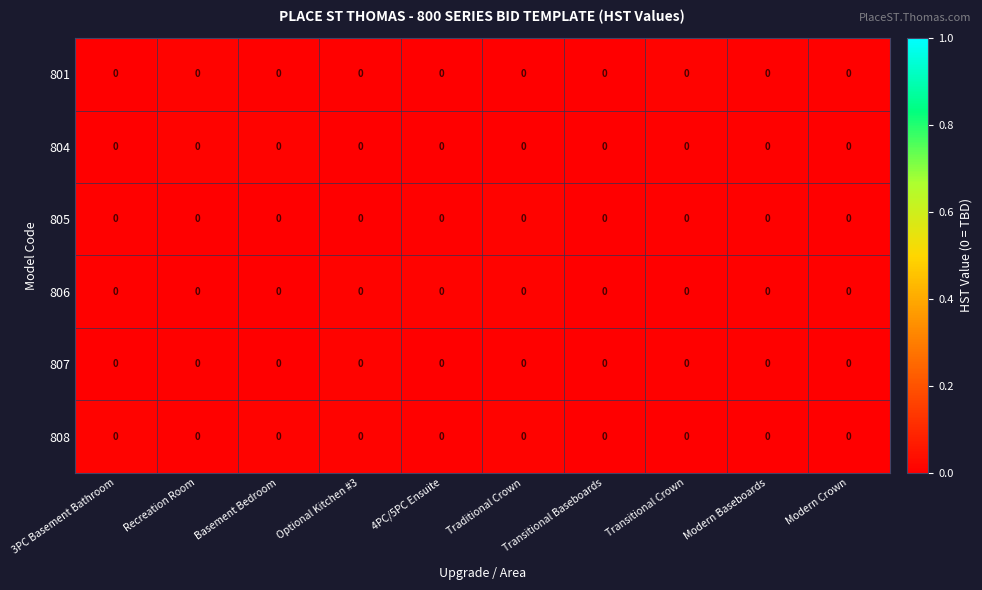

At which category is the sum across all series the highest?

Optional Kitchen #3